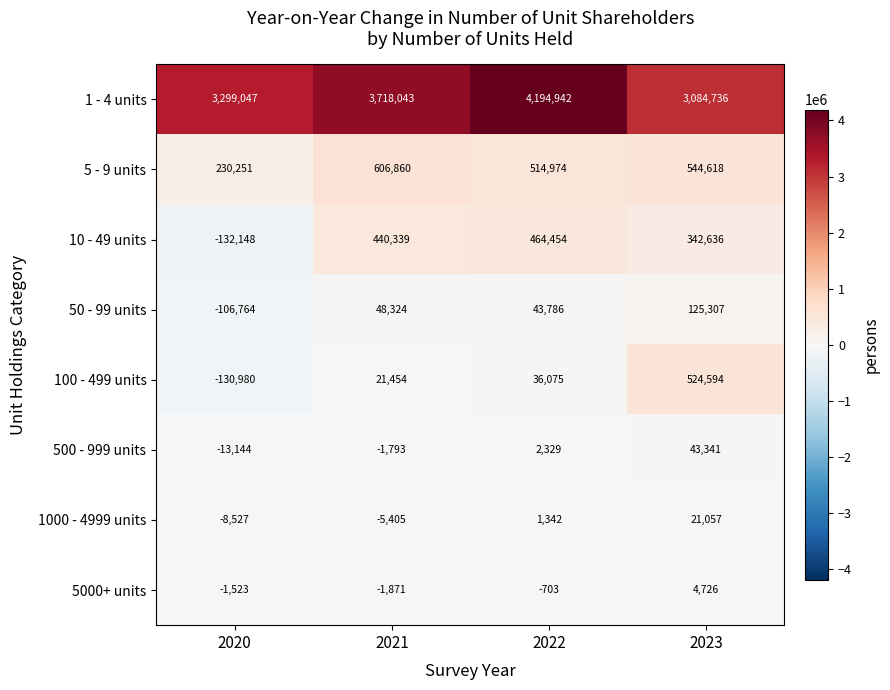

What is the minimum value shown in the chart?

-132148